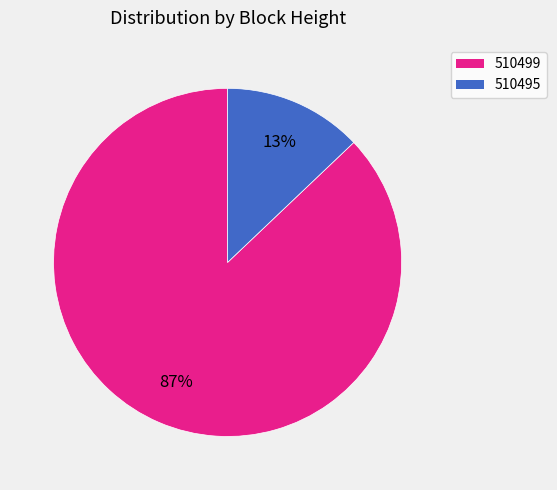

Rank the categories by value from lowest to highest.

510495, 510499